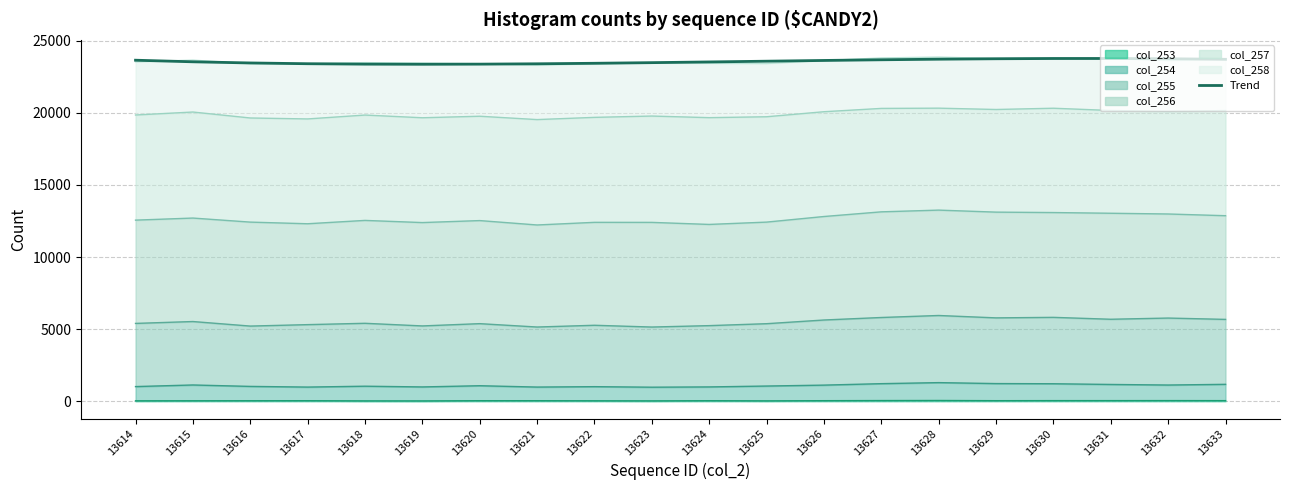

What is the average value?

23571.0